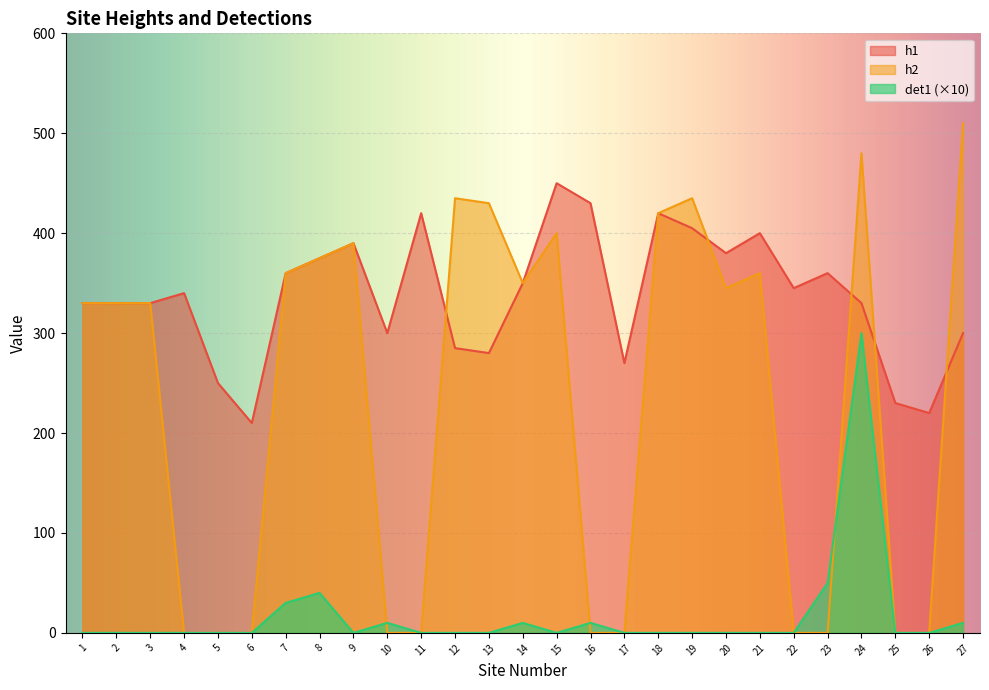

How many data points does each series have?

27